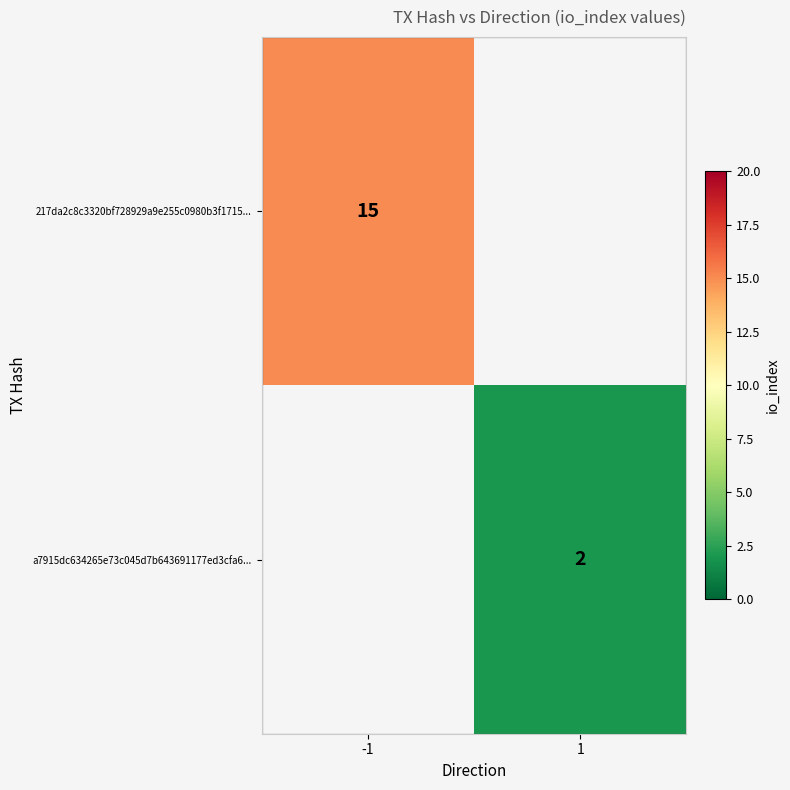

Which label corresponds to the smallest value in the chart?

1